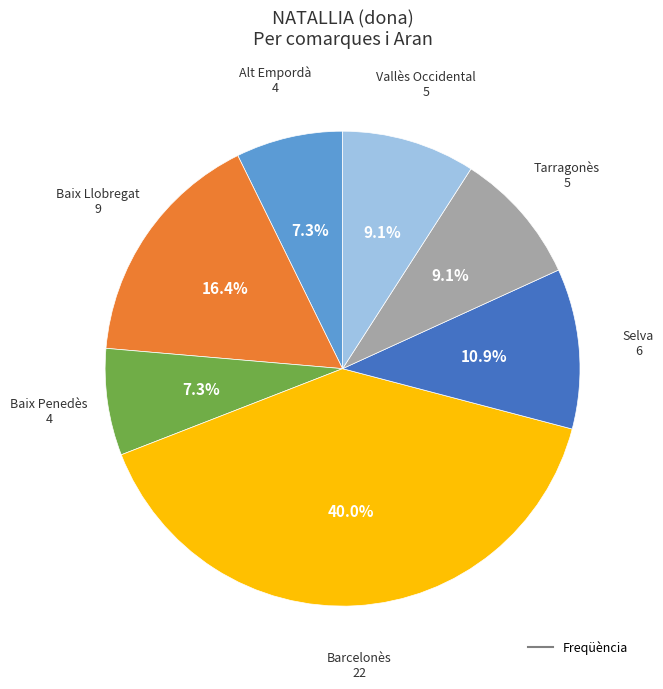

Is there a majority slice in this chart?

No